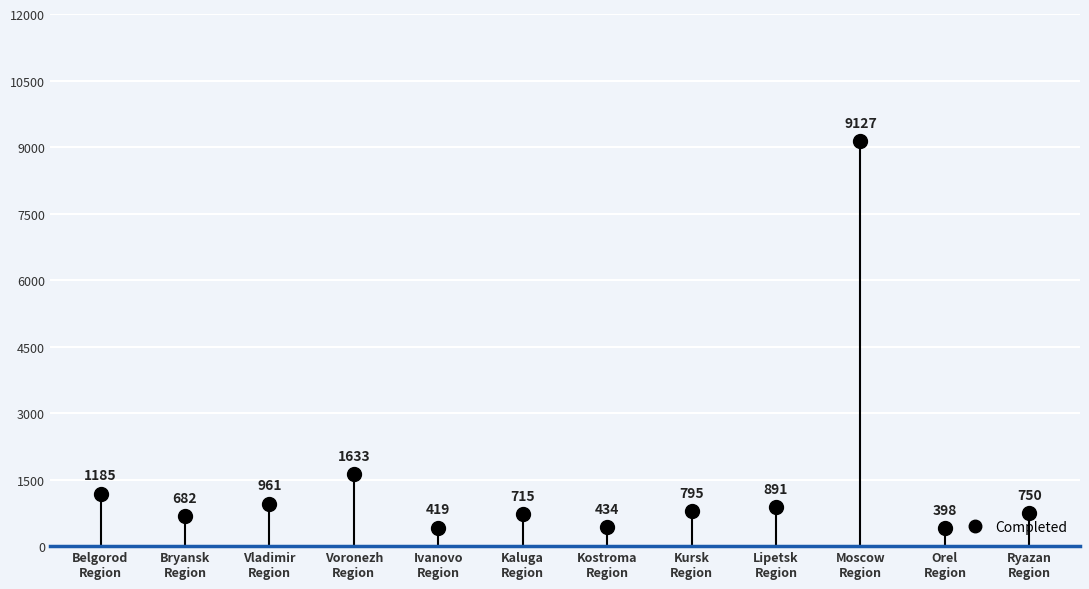

What is the ratio of the value at Ivanovo
Region to the value at Kaluga
Region?

0.6